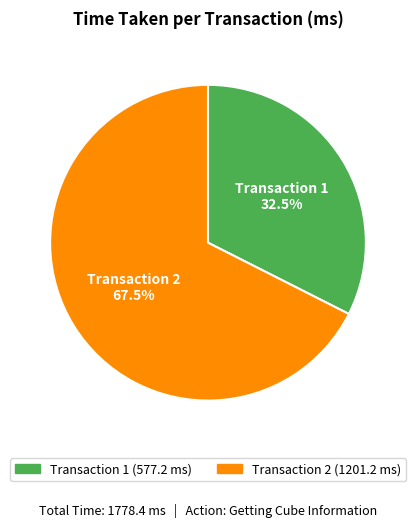

Count the number of slices in the pie.

2